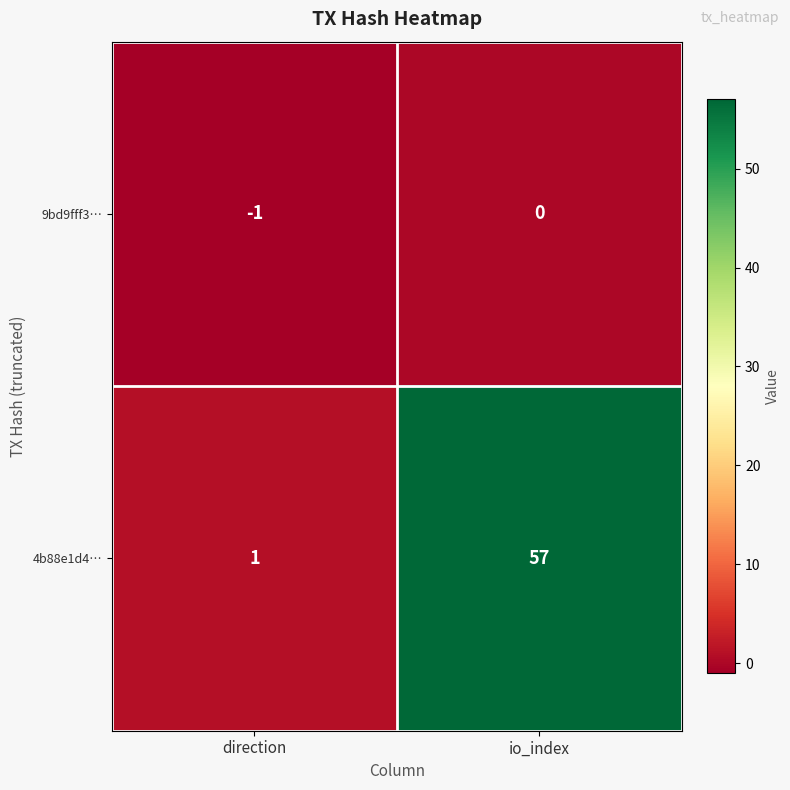

At which label is 9bd9fff3… closest to 0?

io_index